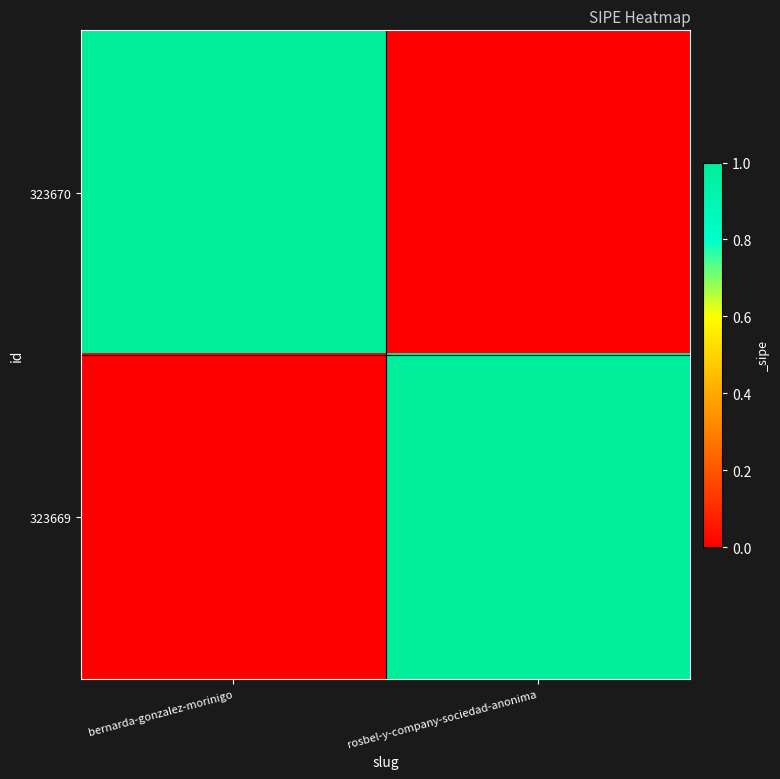

What is the total value across all series at rosbel-y-company-sociedad-anonima?

1